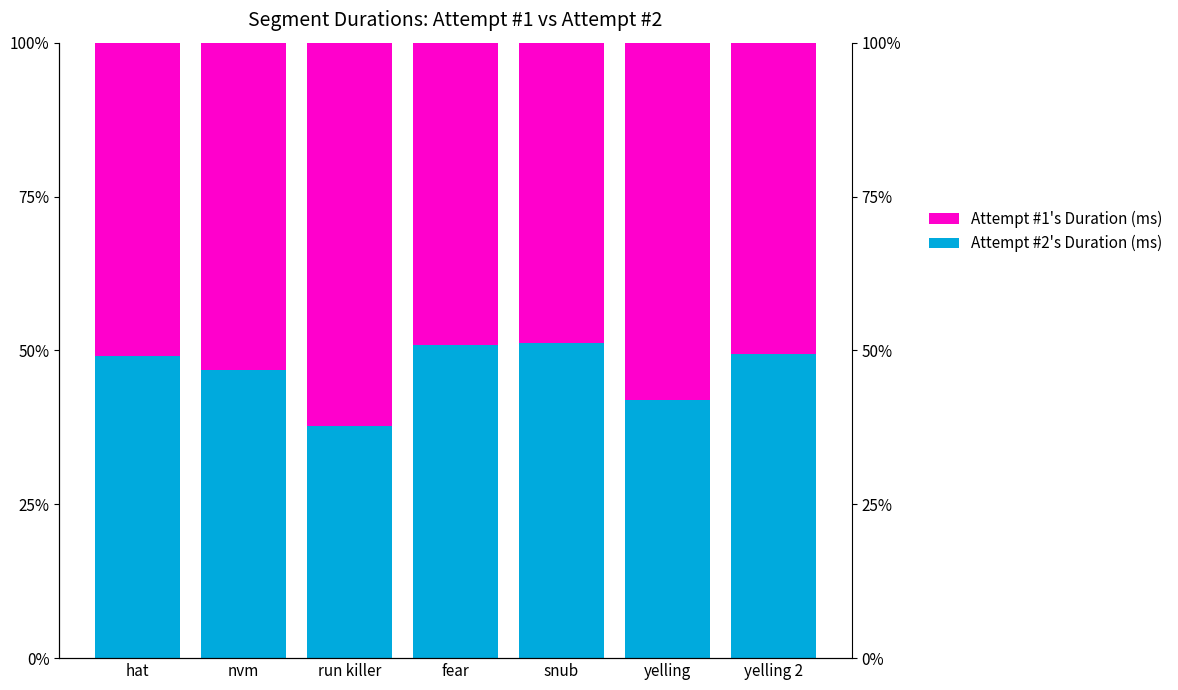

What is the spread (max minus min) of values at fear?

1.7